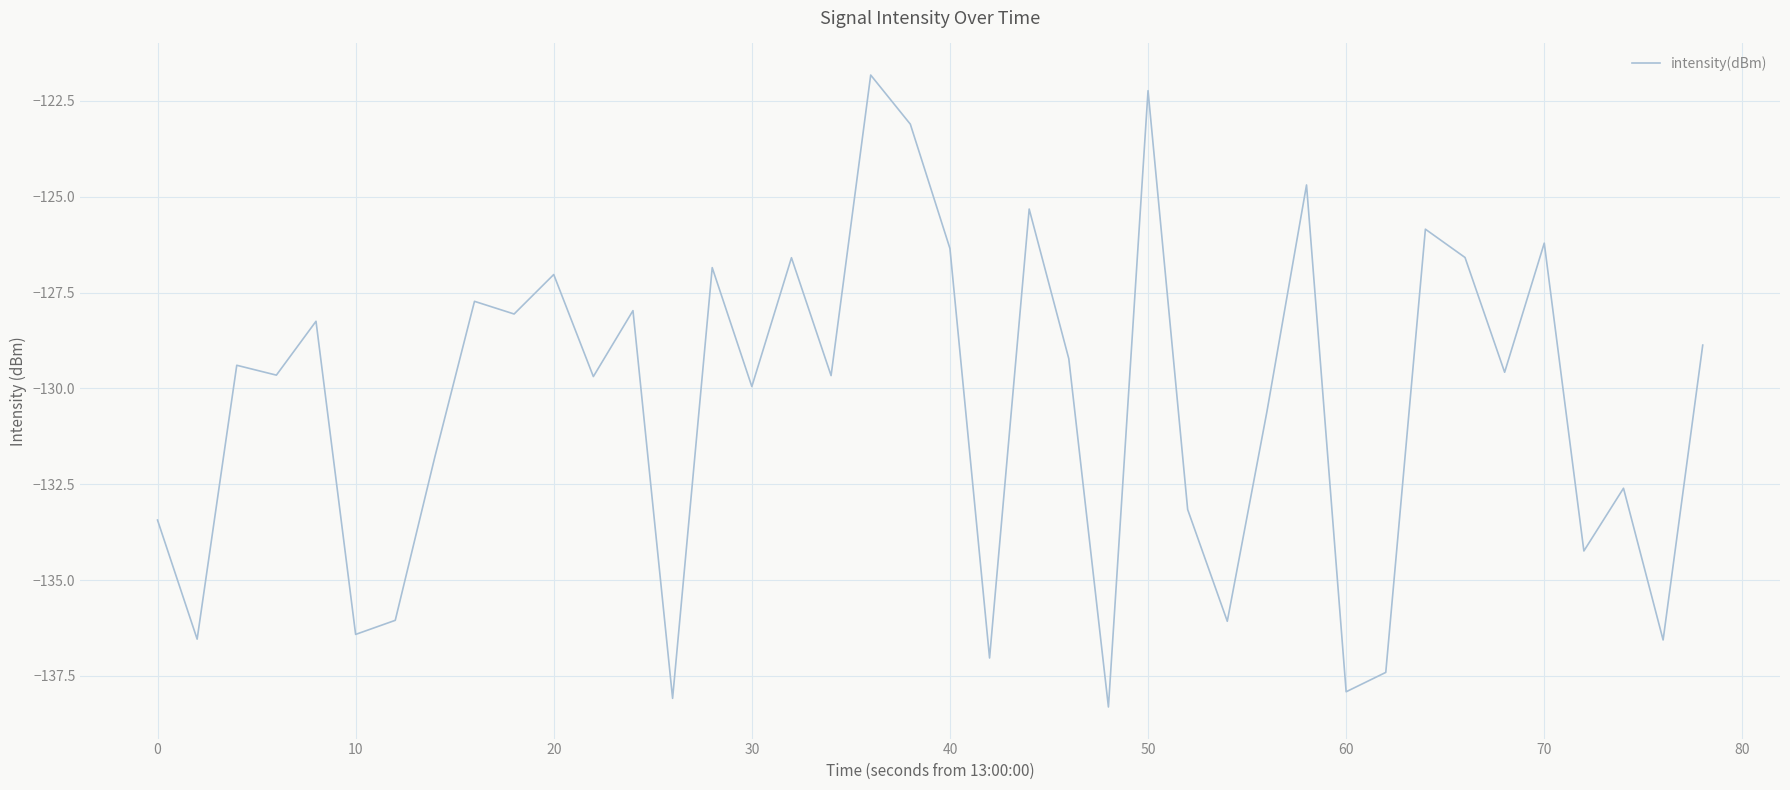

What is the sum of all values?

-5216.8